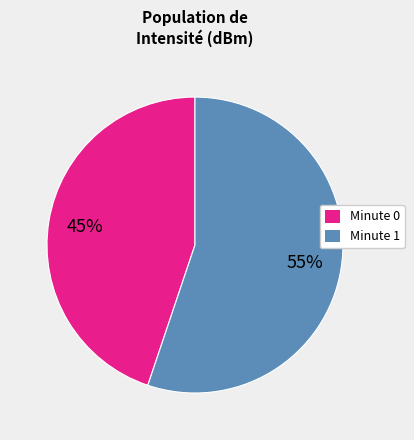

Is there a majority slice in this chart?

Yes